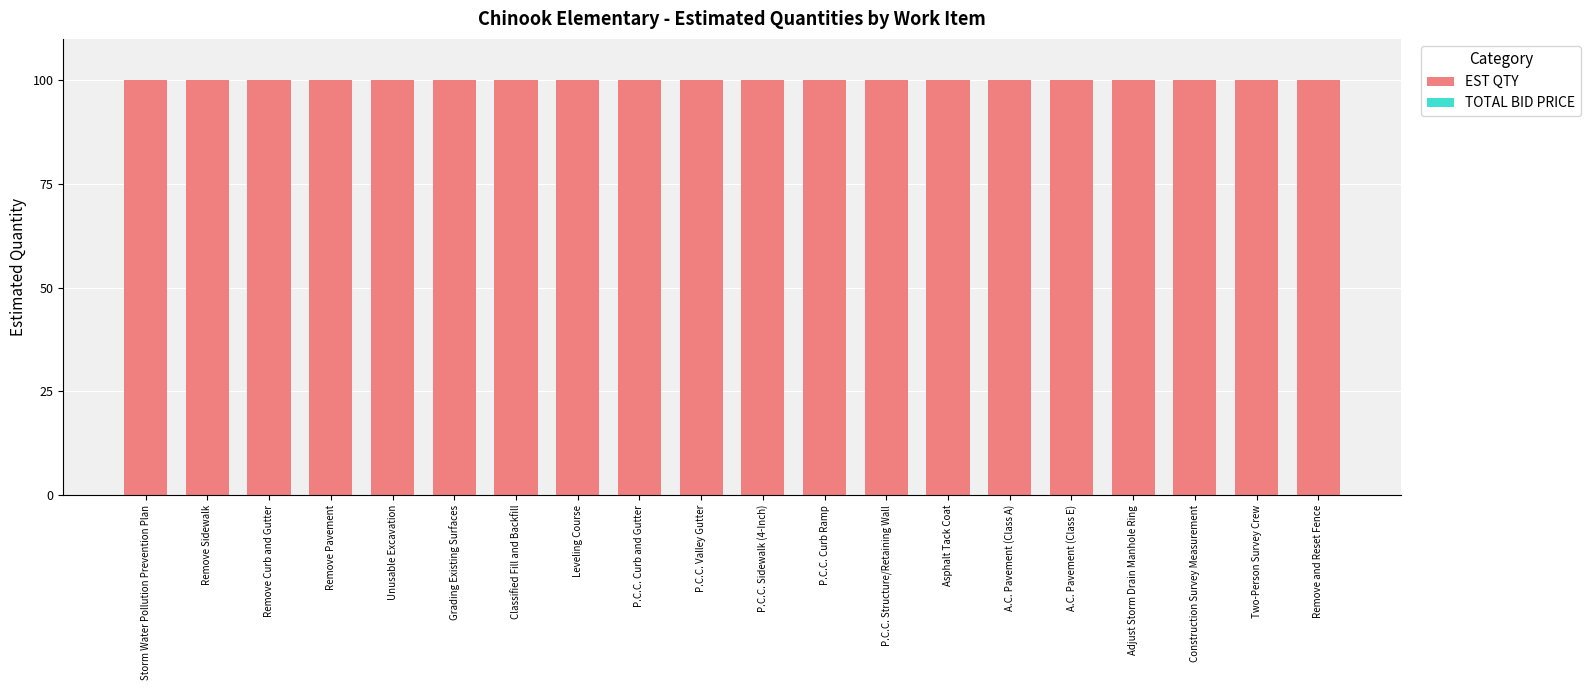

Are the bars grouped side by side (vs. stacked)?

Yes